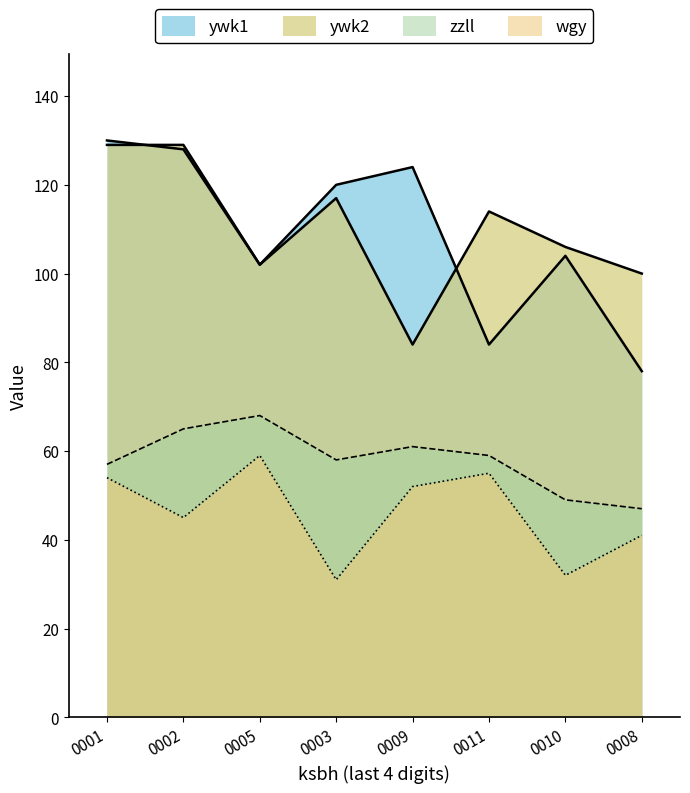

What is the sum of the zzll values at 0010 and 0002?

114